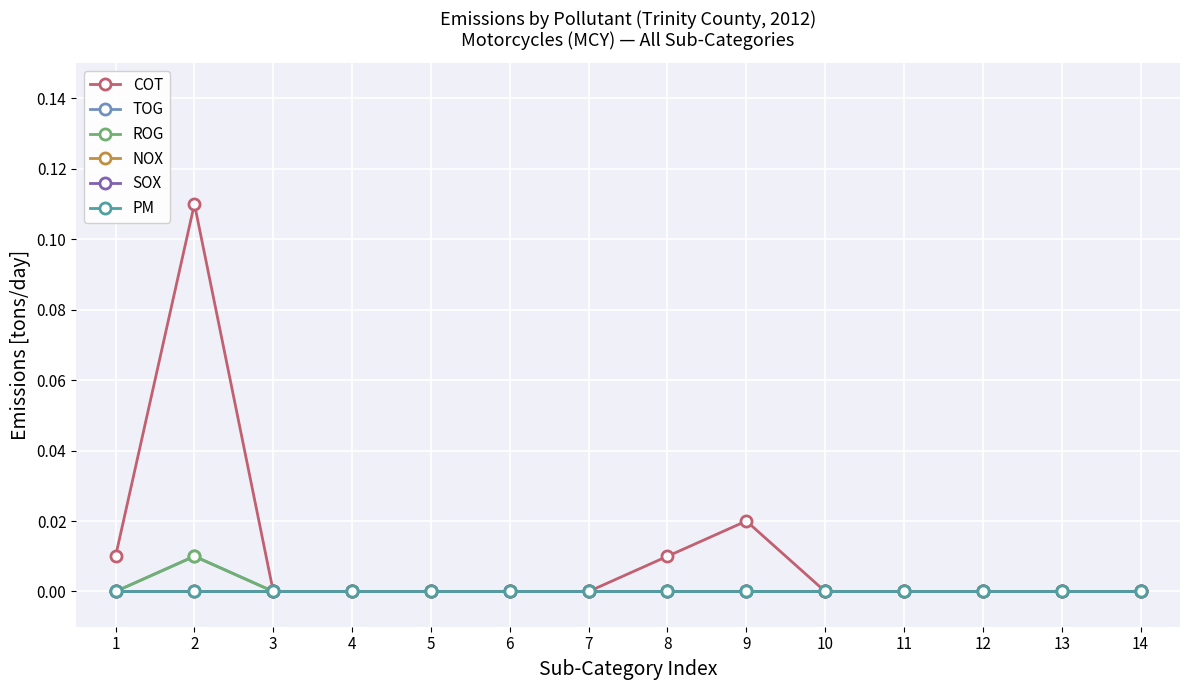

How many interior local peaks does the COT series have?

2